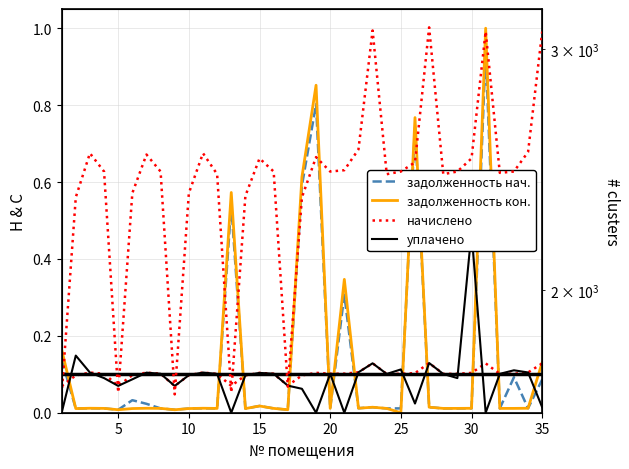

How many values in the уплачено series exceed 0?

30